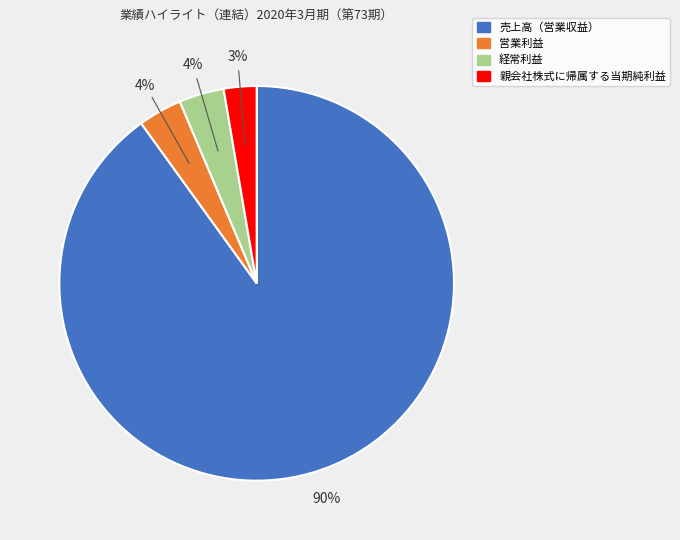

How many slices are in this pie chart?

4